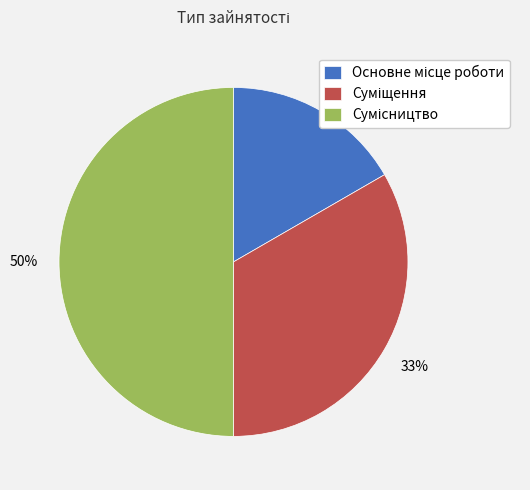

To the nearest percent, what is the difference between the largest and smallest slice percentages?

33%